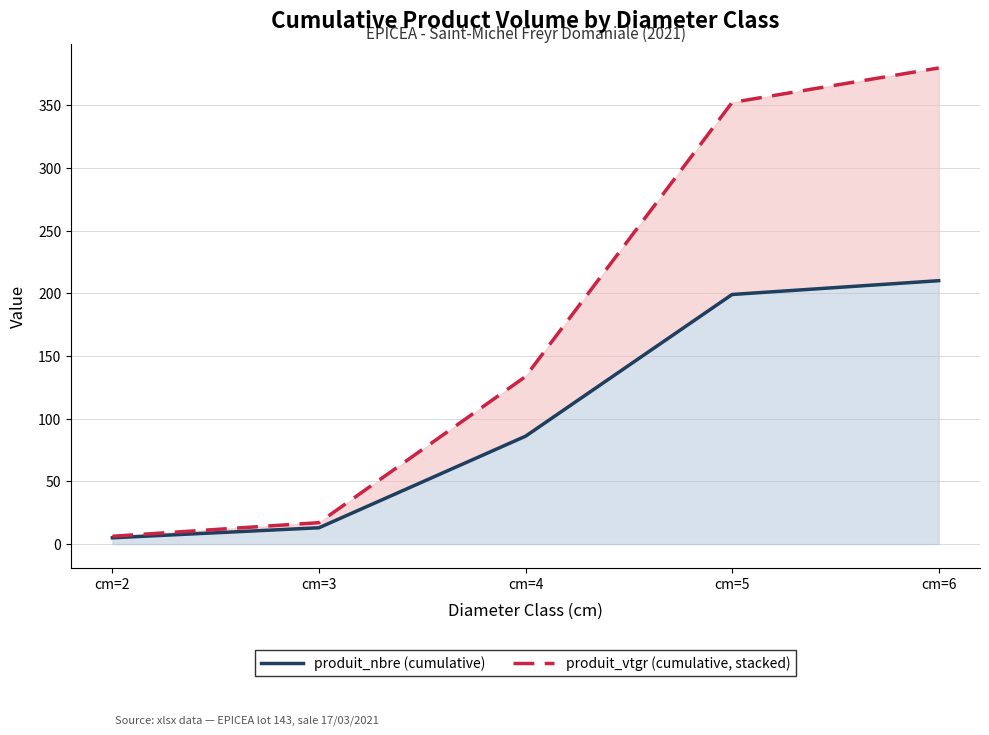

What is the maximum value for produit_nbre (cumulative)?

210.0